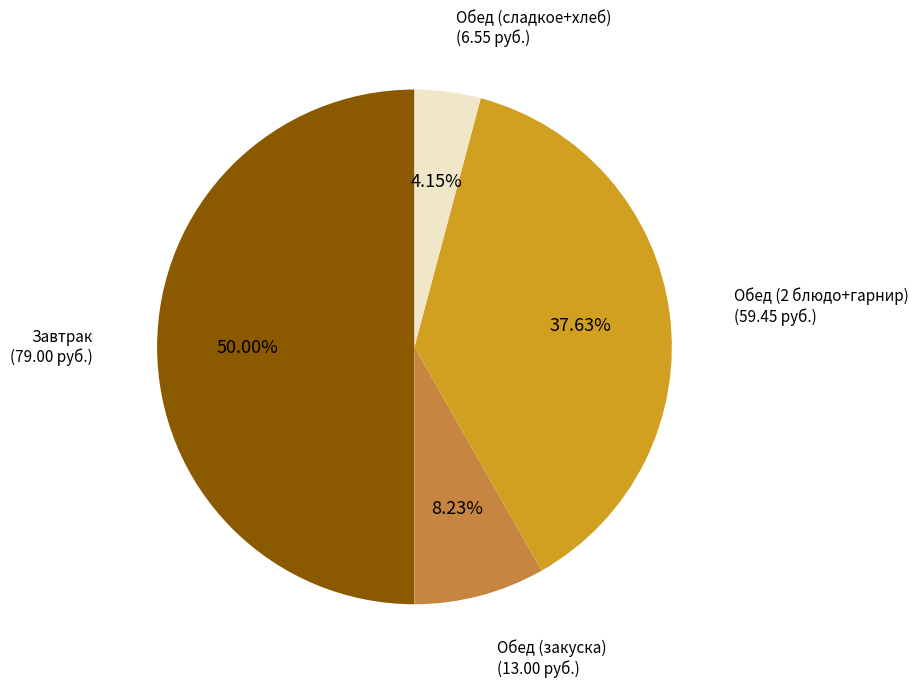

How many segments does this pie chart have?

4